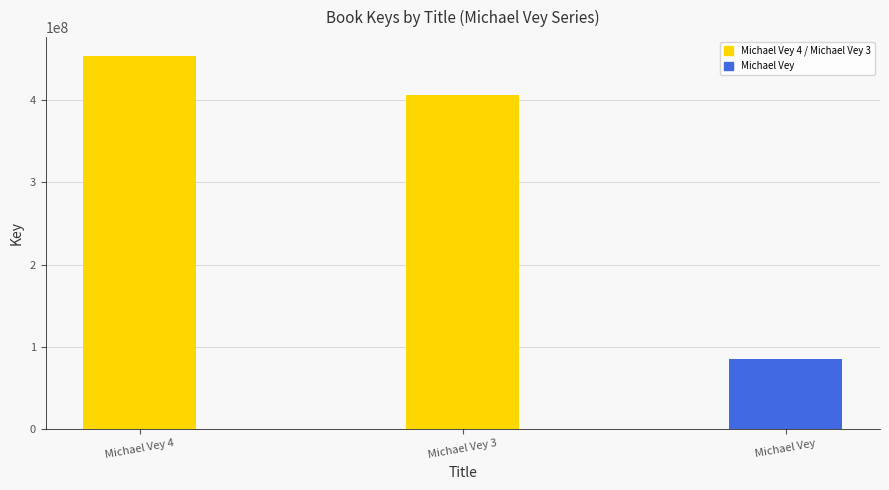

What is the smallest value displayed?

84557788